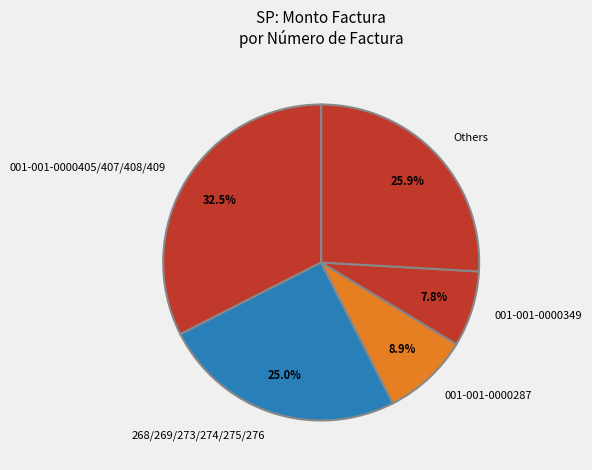

Rank the categories by value from lowest to highest.

001-001-0000349, 001-001-0000287, 268/269/273/274/275/276, Others, 001-001-0000405/407/408/409